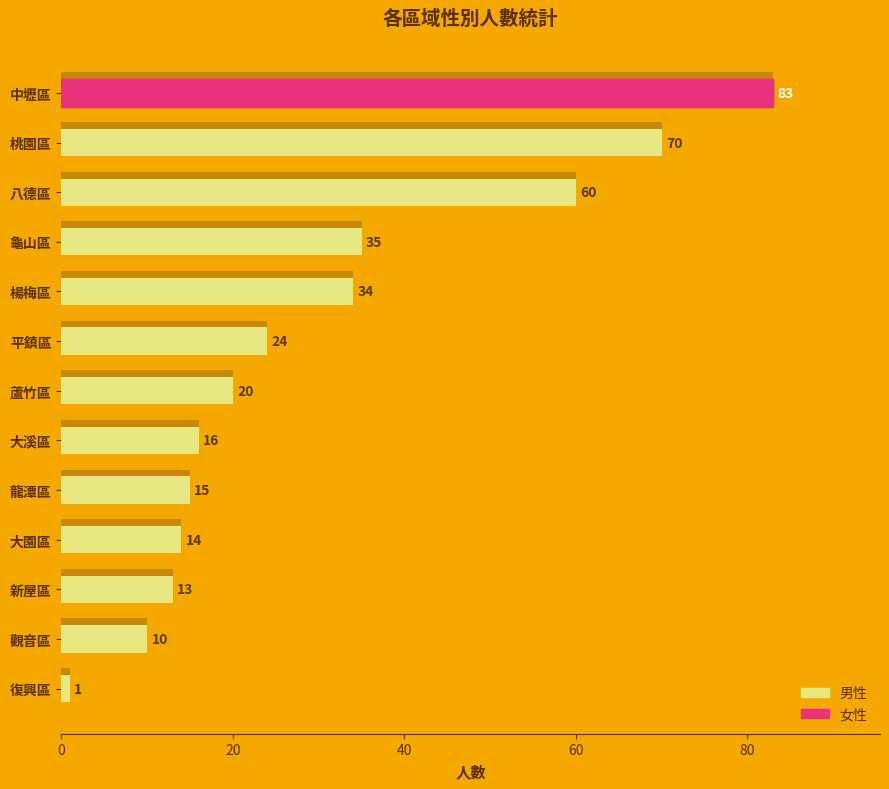

At 龜山區, list the series in order from smallest to largest.

男性, 女性, 總計(參考)